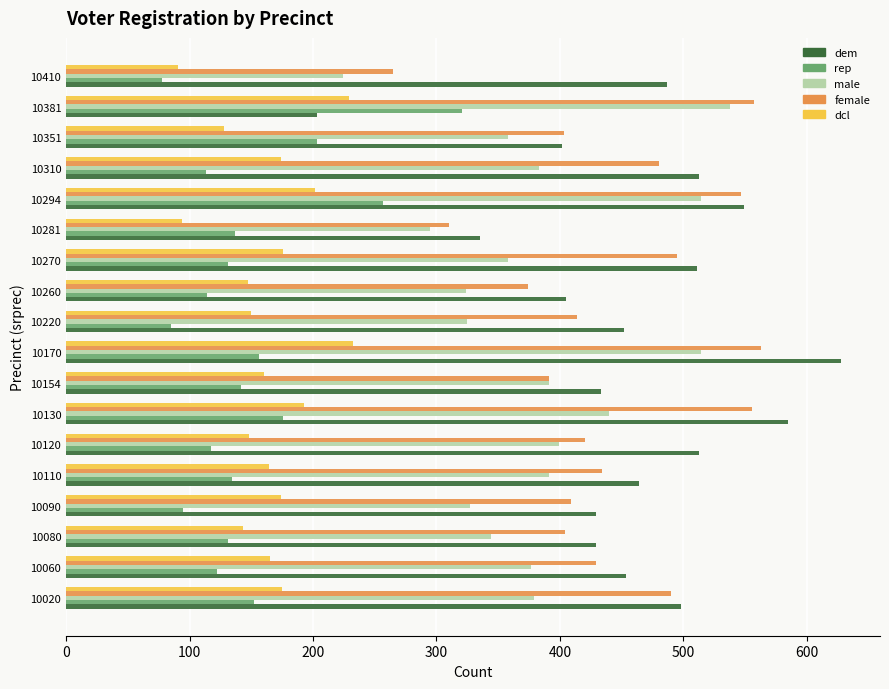

Rank the series at 10170 from highest to lowest value.

dem, female, male, dcl, rep